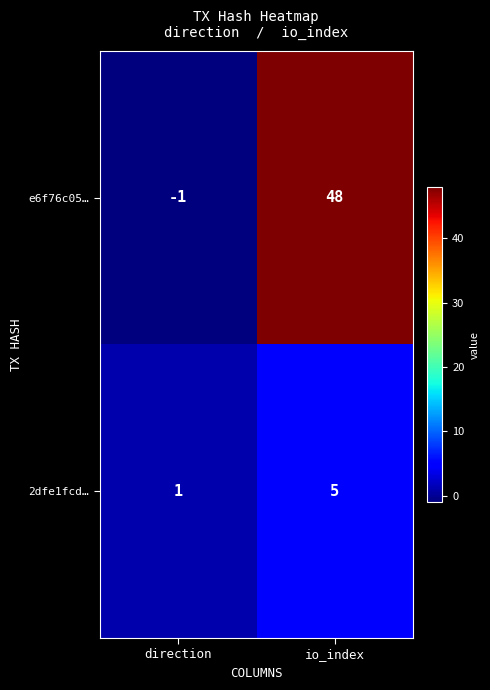

What is the difference between the maximum and minimum values in the 2dfe1fcd… series?

4